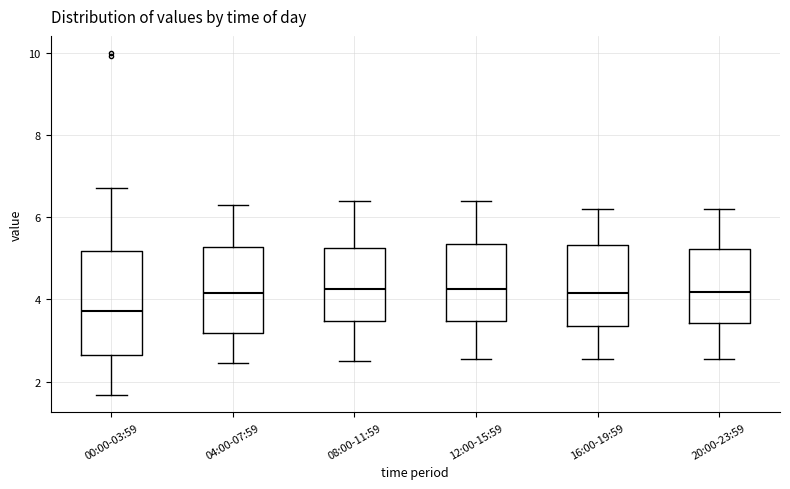

Reading left to right, transcribe this box plot: for each box, give where its median line is, the range the box spans, and where its two whiskers end, as read against the y-axis. The values are not printed on the chart, so give them approximately, as read against the axis.

00:00-03:59: median 3.8, box 2.6 to 5.2, whiskers 1.6 to 6.8
04:00-07:59: median 4.2, box 3.2 to 5.2, whiskers 2.4 to 6.4
08:00-11:59: median 4.2, box 3.4 to 5.2, whiskers 2.6 to 6.4
12:00-15:59: median 4.2, box 3.4 to 5.4, whiskers 2.6 to 6.4
16:00-19:59: median 4.2, box 3.4 to 5.4, whiskers 2.6 to 6.2
20:00-23:59: median 4.2, box 3.4 to 5.2, whiskers 2.6 to 6.2